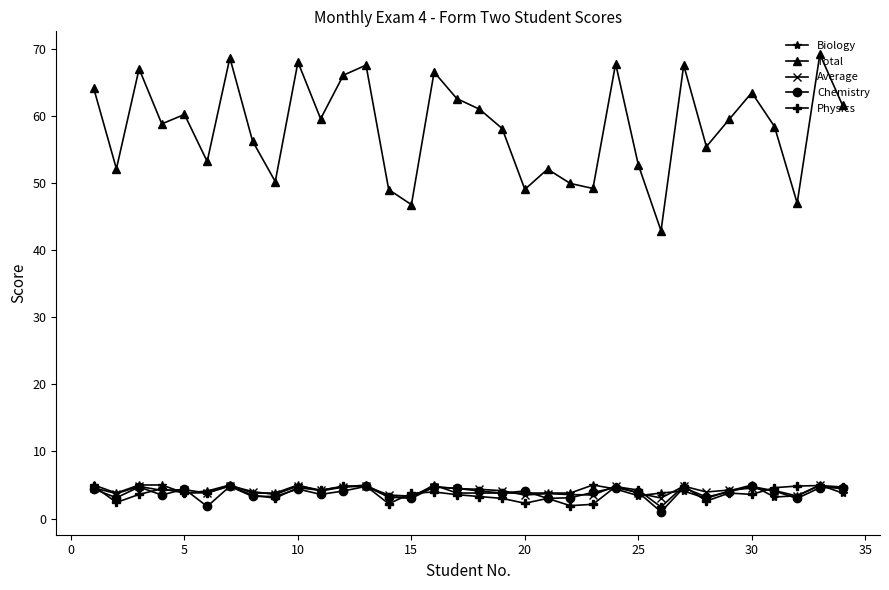

What is the value of the Physics point at the 26th from the left?

1.7